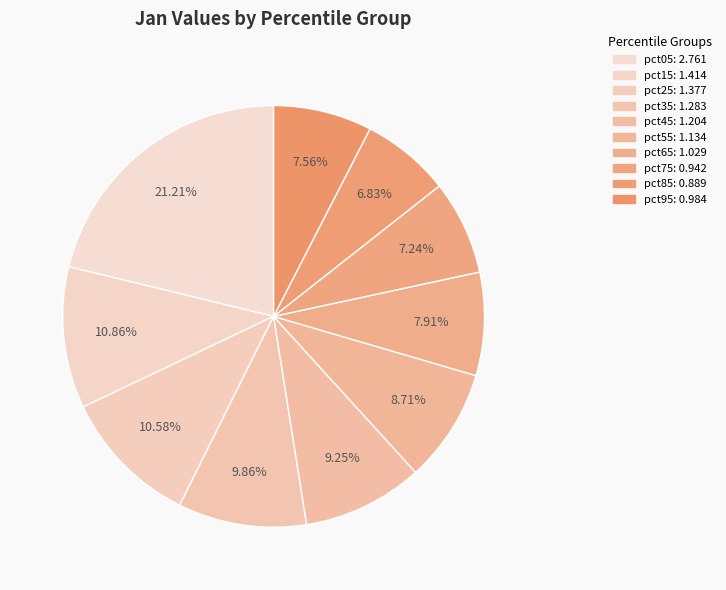

What is the smallest slice in the pie chart?

pct85